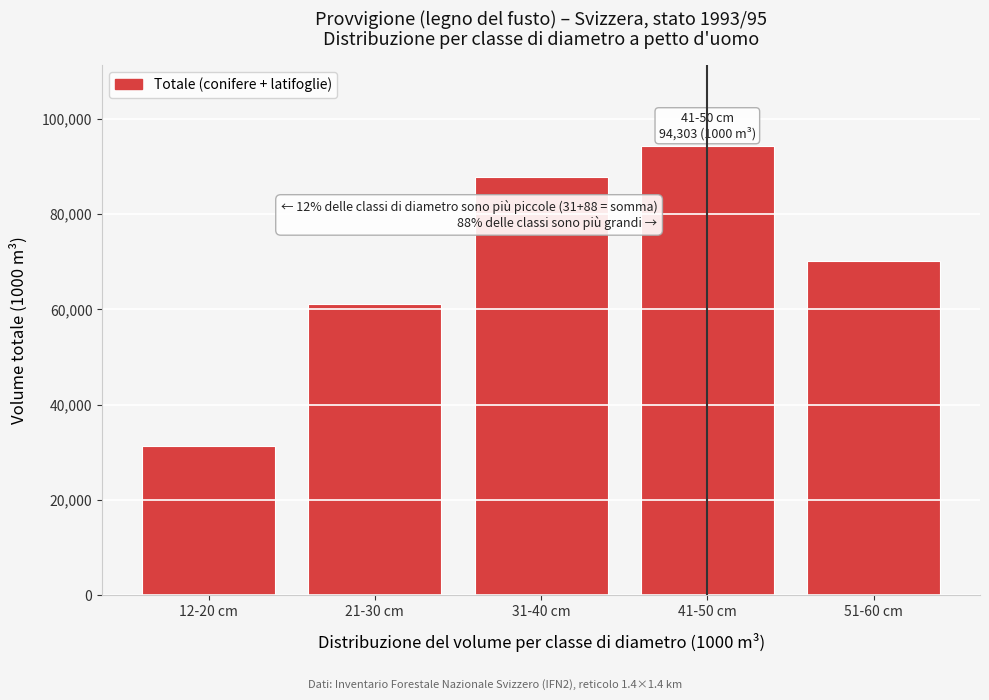

Reading right to left, list all the values displayed in this chart.

51-60 cm=70201	41-50 cm=94303	31-40 cm=87796	21-30 cm=61179	12-20 cm=31417